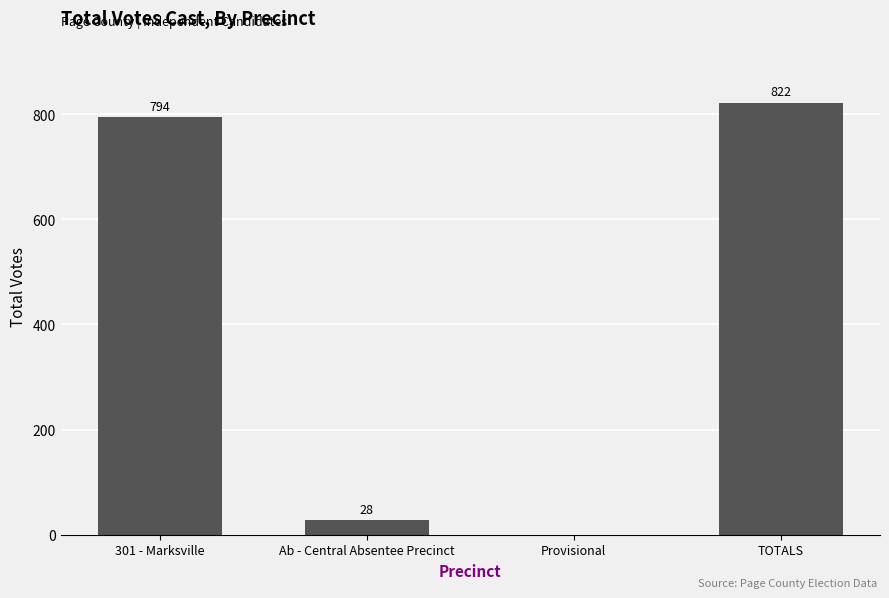

What is the change in value from 301 - Marksville to Provisional?

-794